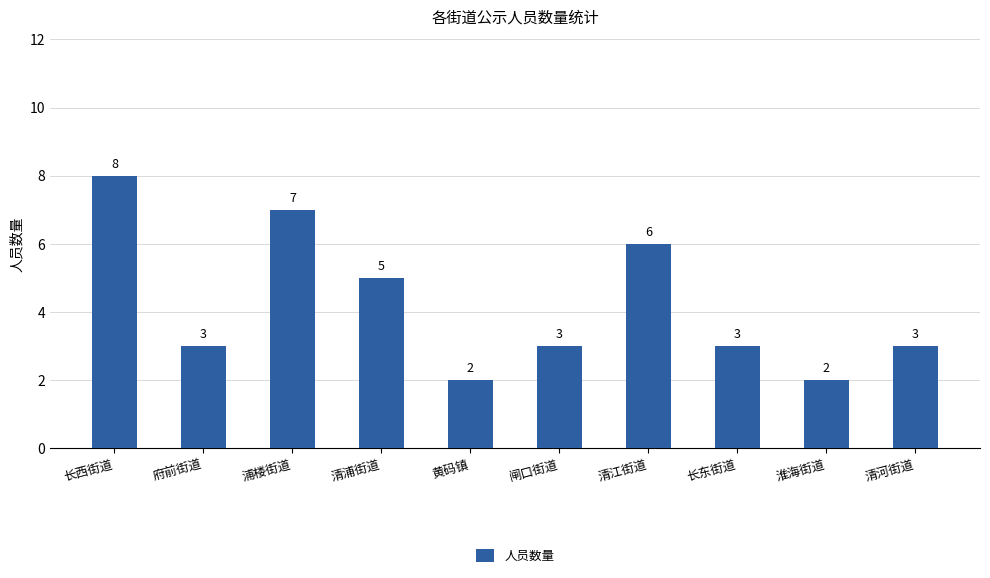

What position from the left is 清河街道?

10